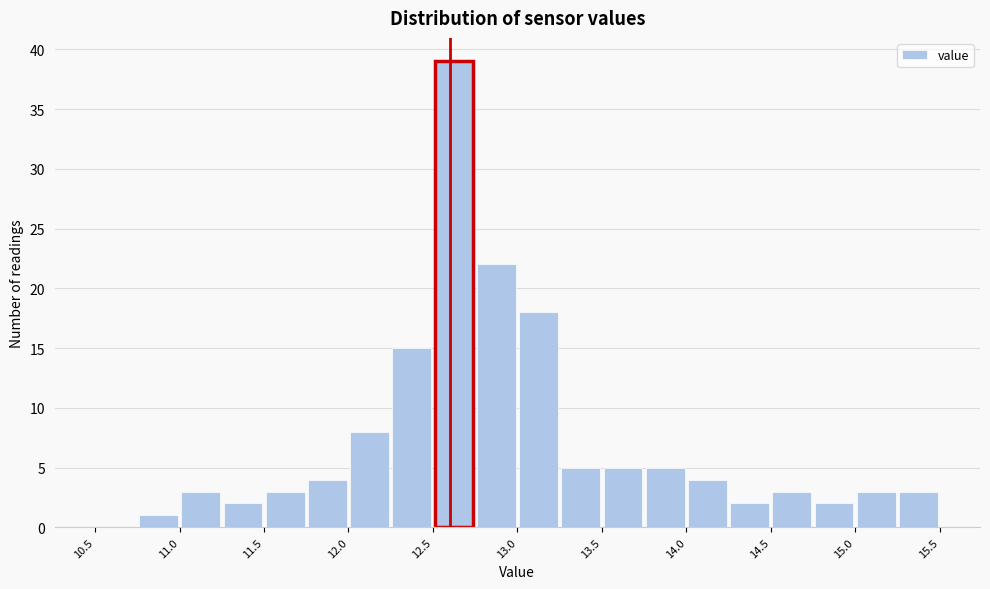

How tall is the bar that spans 13.50 to 13.75 on the x-axis? The values are not printed on the chart, so give them approximately, as read against the axis.

5